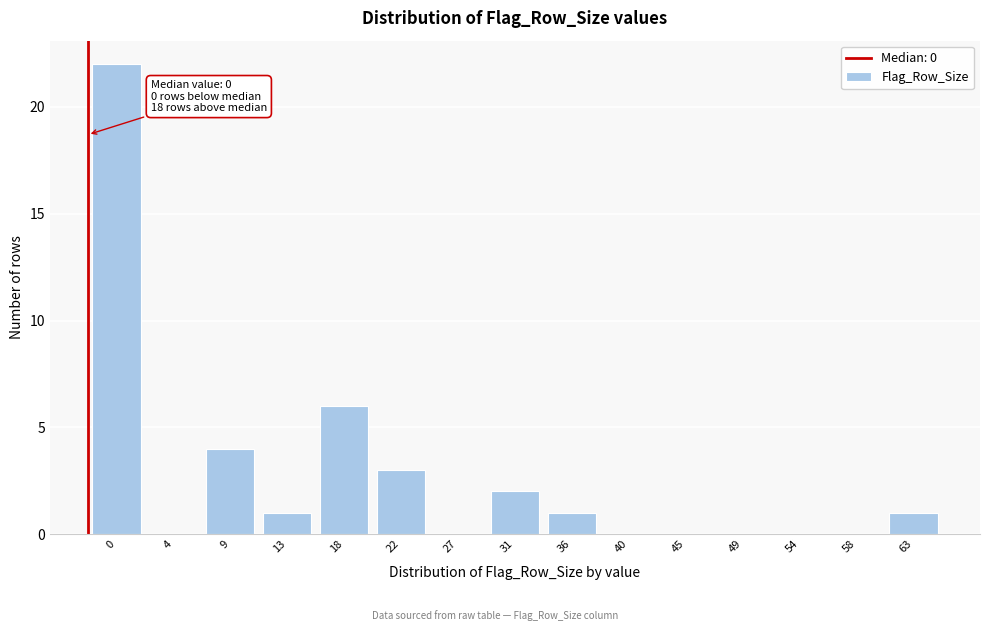

Reading left to right, list all the values displayed in this chart.

0=22	4=0	9=4	13=1	18=6	22=3	27=0	31=2	36=1	40=0	45=0	49=0	54=0	58=0	63=1